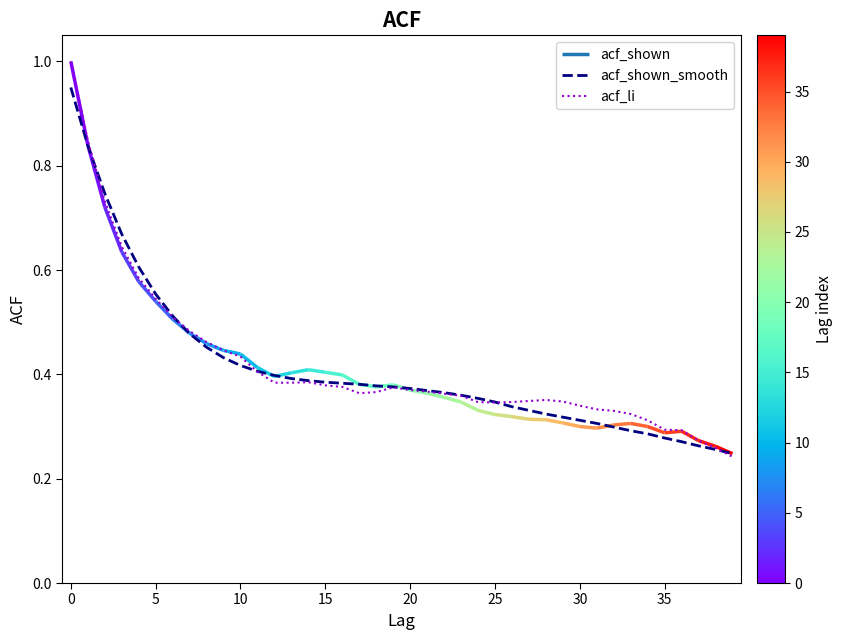

Count the number of categories in the chart.

40